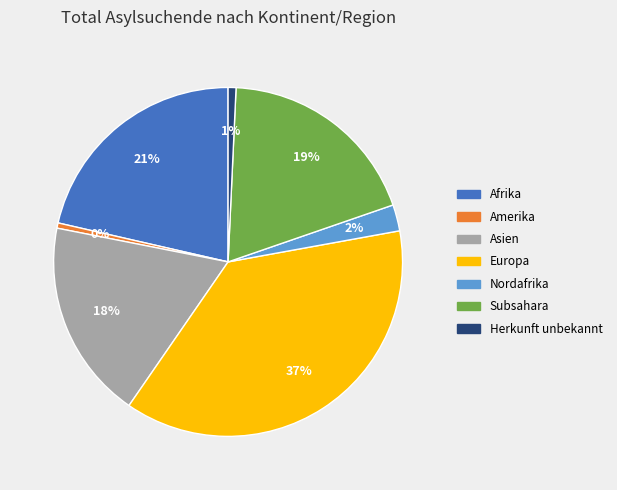

Is the sum of Herkunft unbekannt and Afrika greater than half?

No